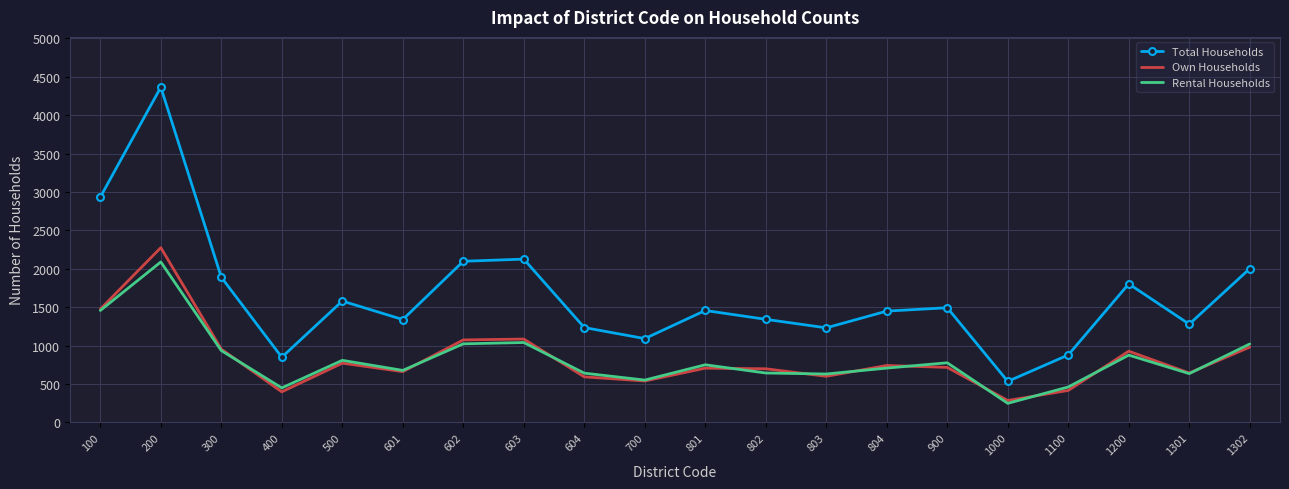

What is the total value across all series at 1301?

2560